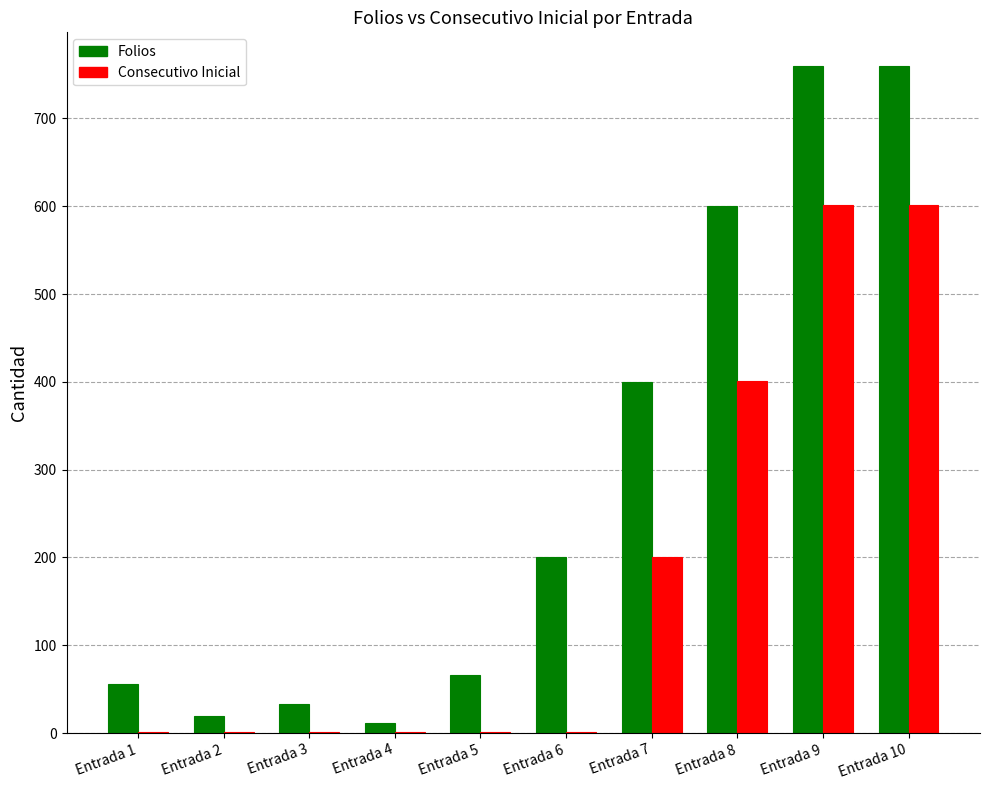

What is the sum of all Folios values?

2905